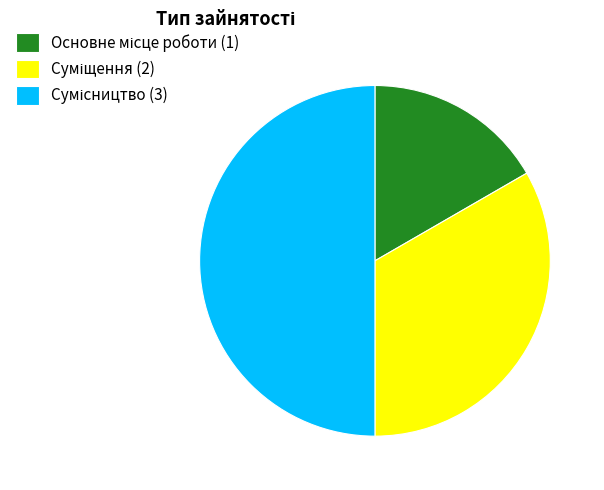

Is it true that Основне місце роботи is 17% of the pie?

True